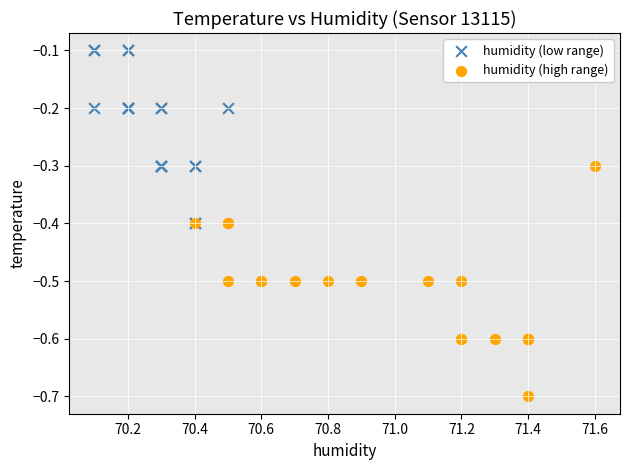

Which series has the widest spread of Y values?

humidity (high range)